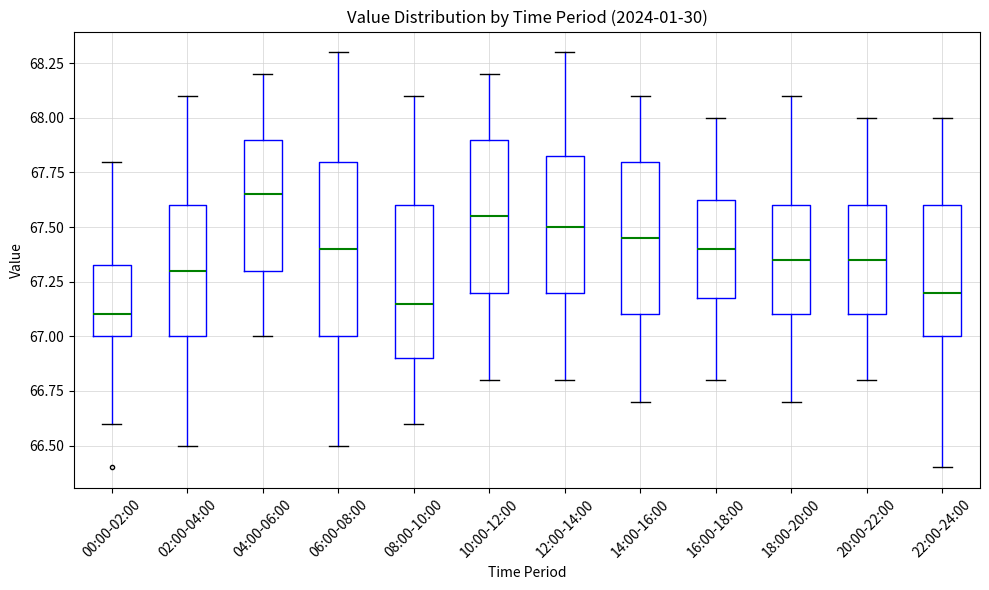

Which box has the highest median line?

04:00-06:00